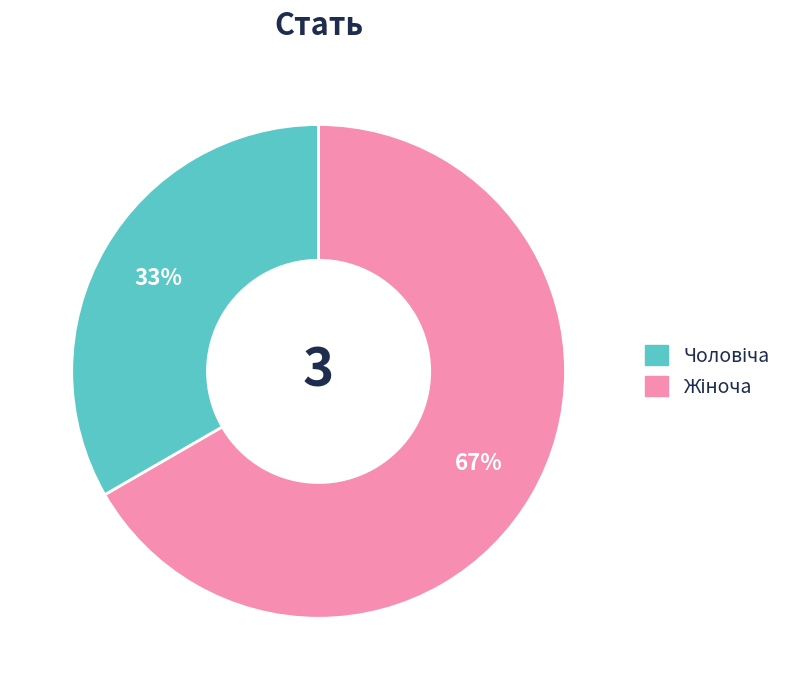

Count the number of slices in the pie.

2